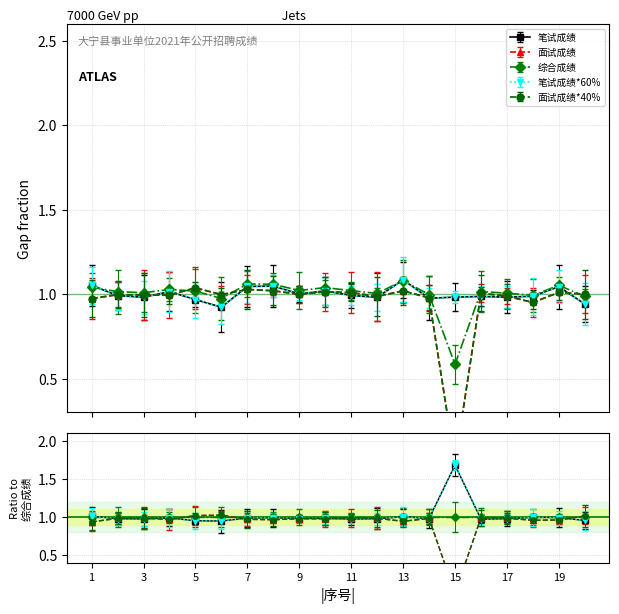

Is it true that 综合成绩 equals 1.3 at 11?

False